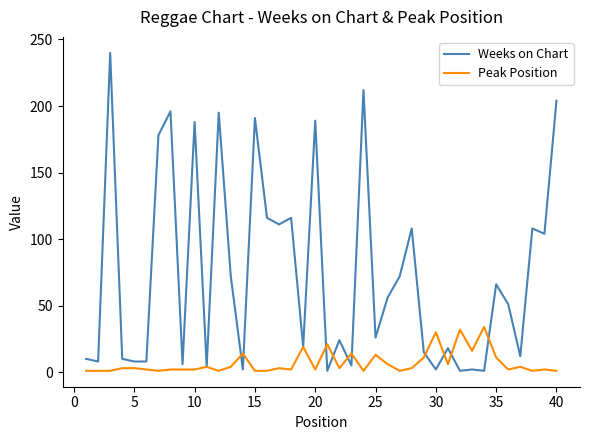

List the series in order of their overall mean, lowest first.

Peak Position, Weeks on Chart